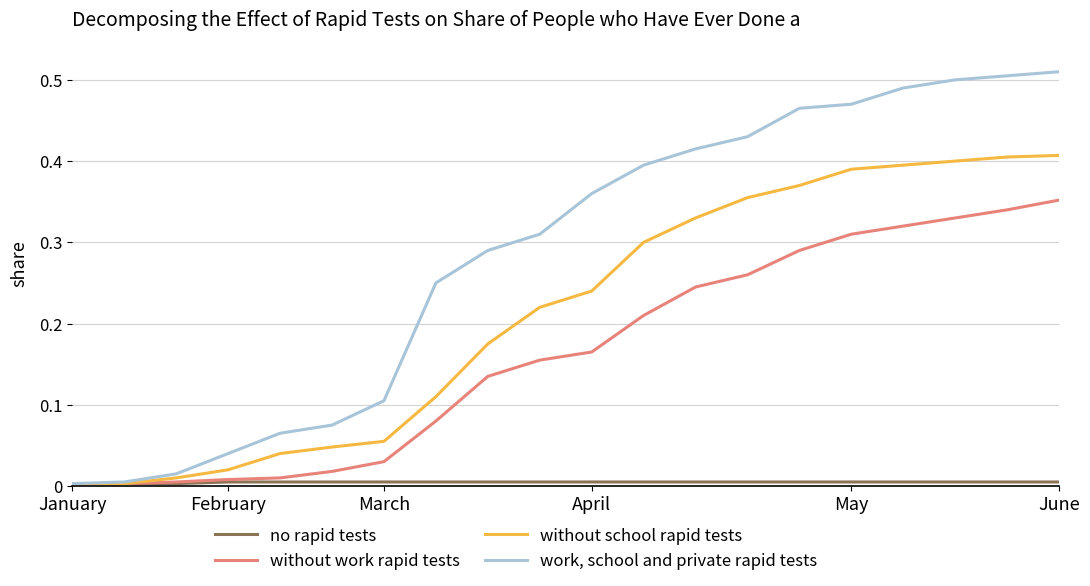

Count the number of data series in this chart.

4